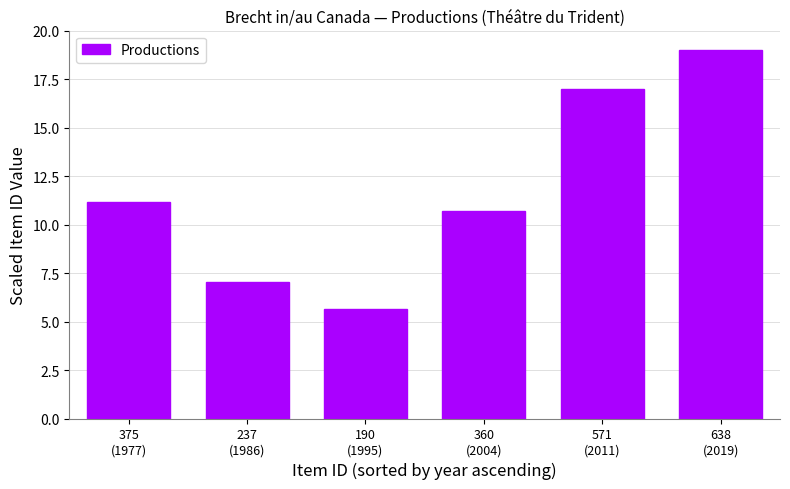

Rank the categories by value from lowest to highest.

190
(1995), 237
(1986), 360
(2004), 375
(1977), 571
(2011), 638
(2019)